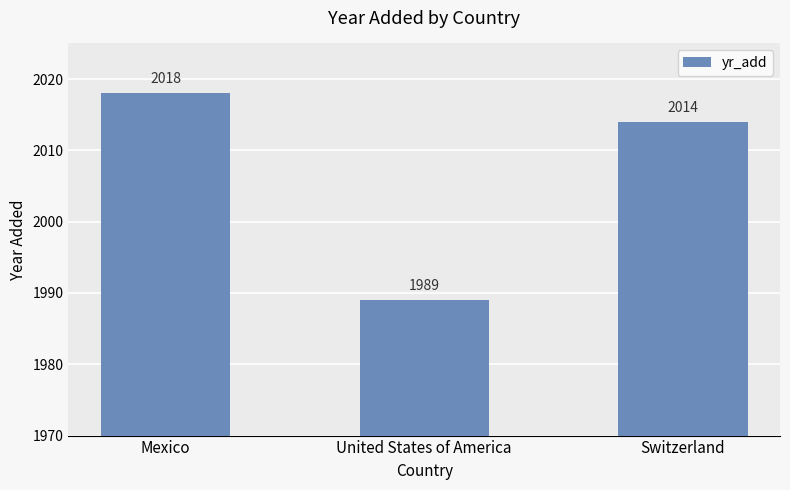

Between Mexico and Switzerland, which is larger?

Mexico